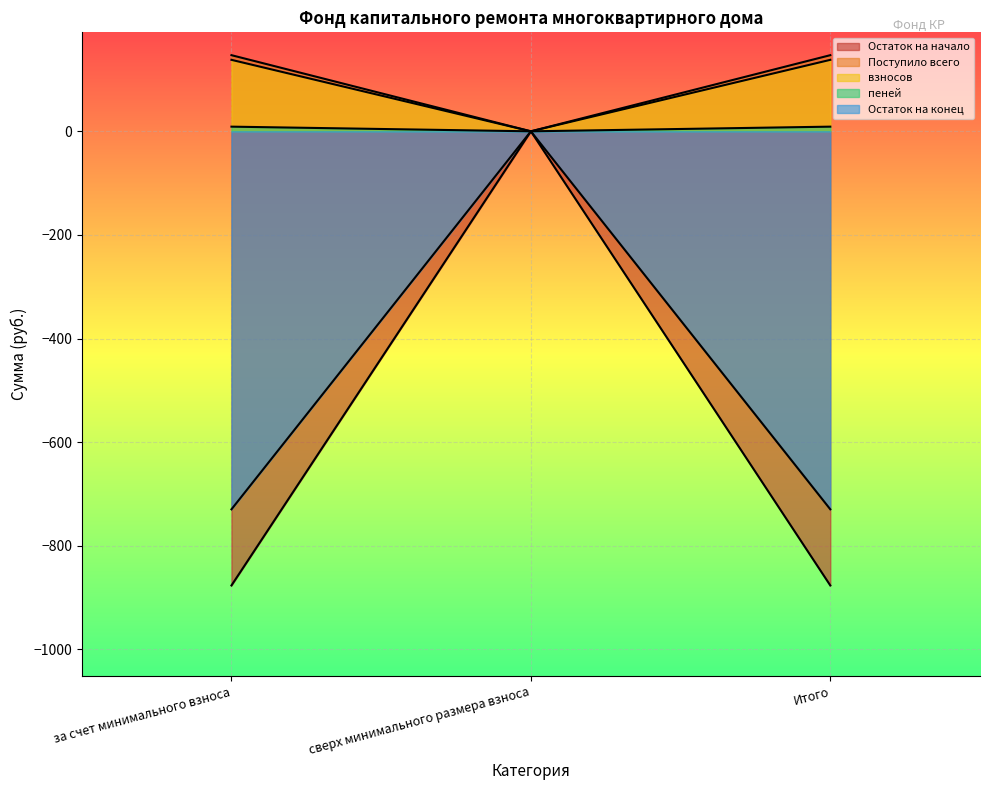

How many values in пеней are above zero?

2